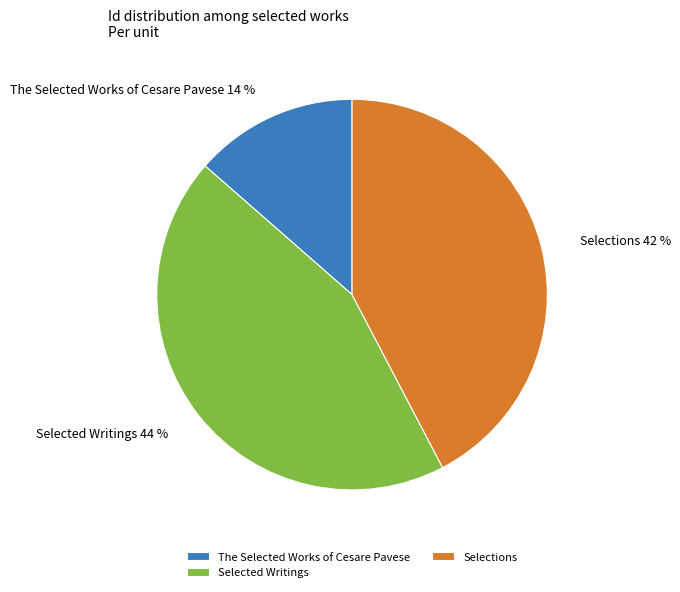

Which has a higher value, The Selected Works of Cesare Pavese or Selected Writings?

Selected Writings